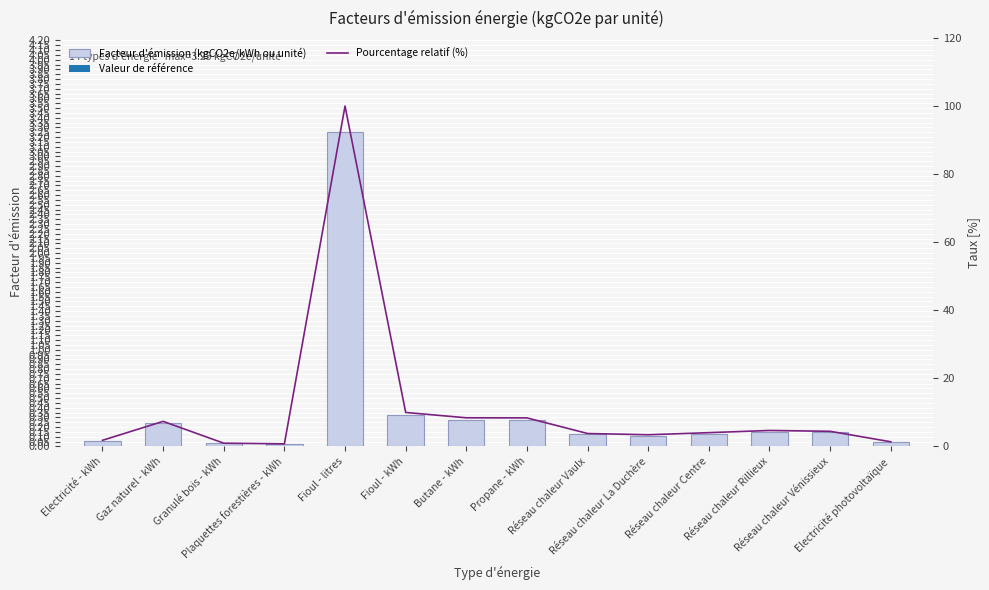

What is the label of the 13th bar from the left?

Réseau chaleur Vénissieux